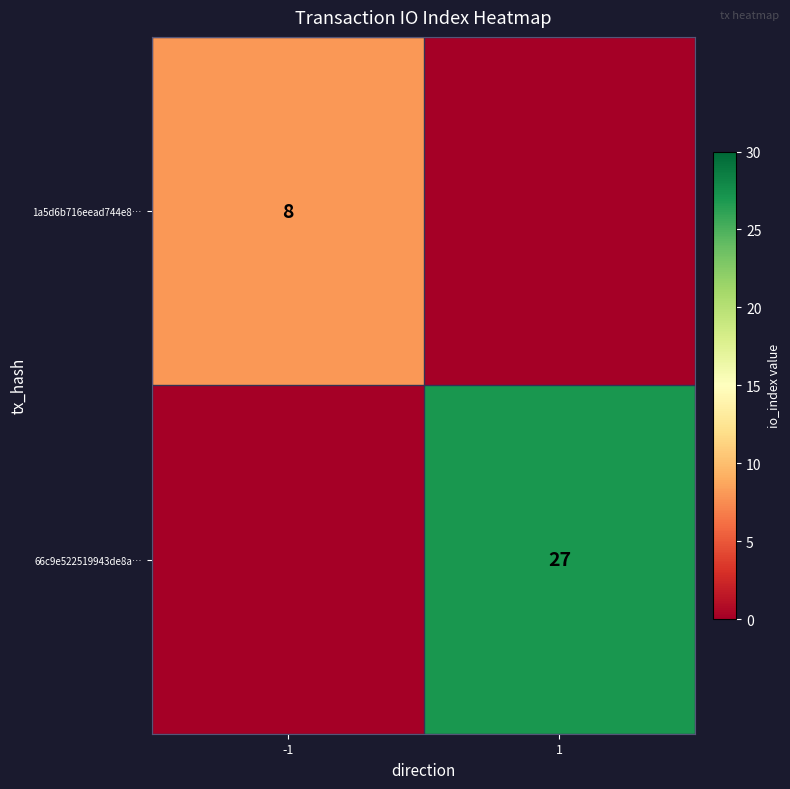

Is the value of 1a5d6b716eead744e8… at -1 greater than the value of 66c9e522519943de8a… at 1?

No